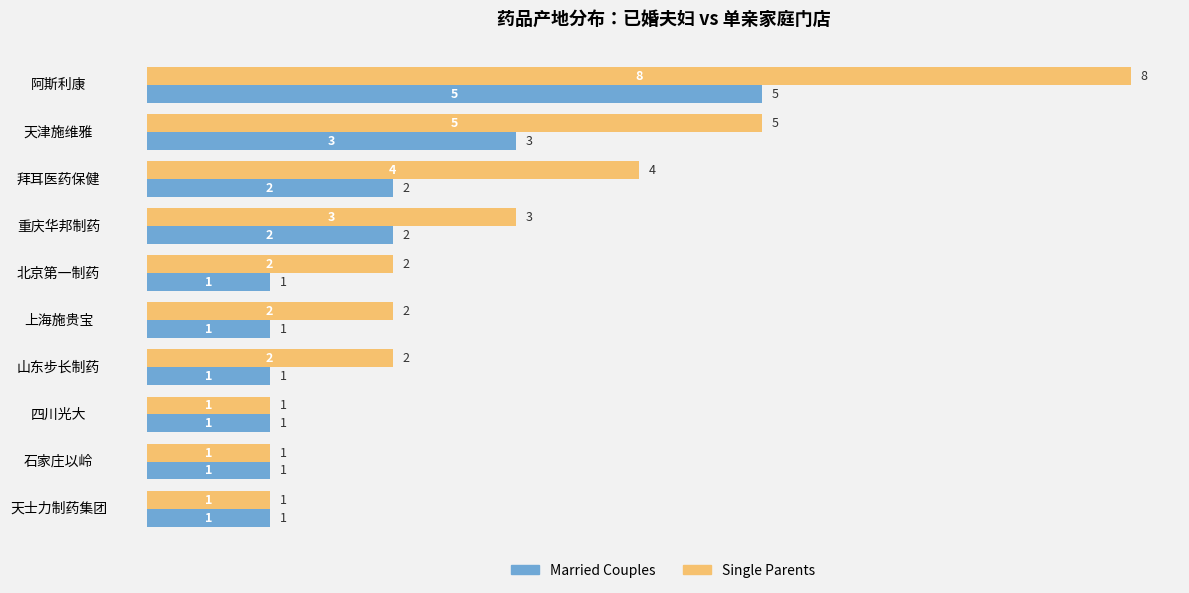

Rank the series by their average value, from lowest to highest.

Married Couples, Single Parents